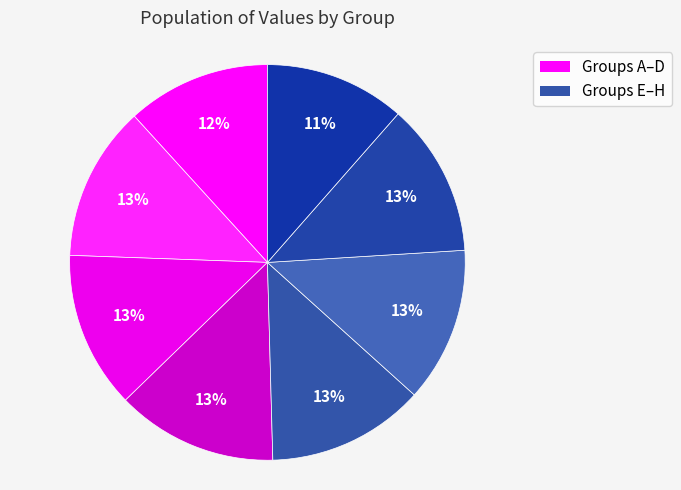

How many segments does this pie chart have?

8